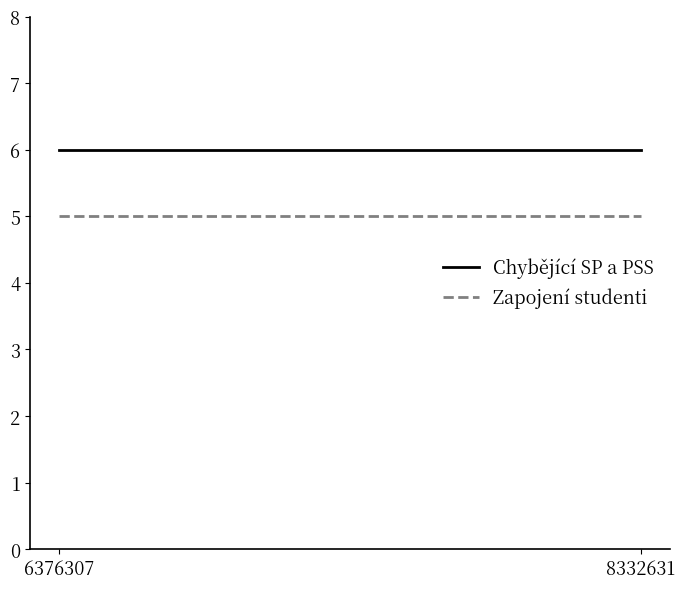

Which series has the widest spread of values?

Chybějící SP a PSS